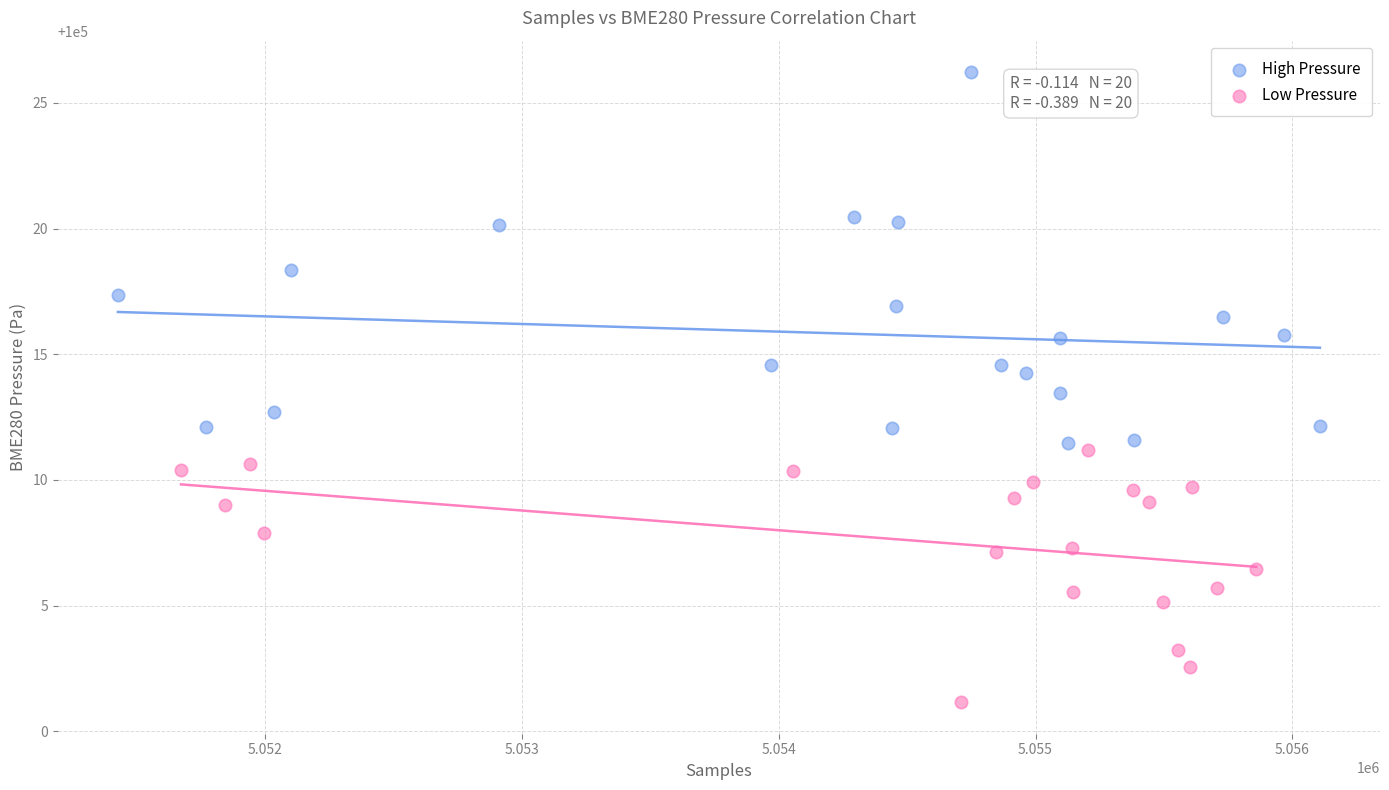

Which series reaches the maximum Y coordinate?

High Pressure